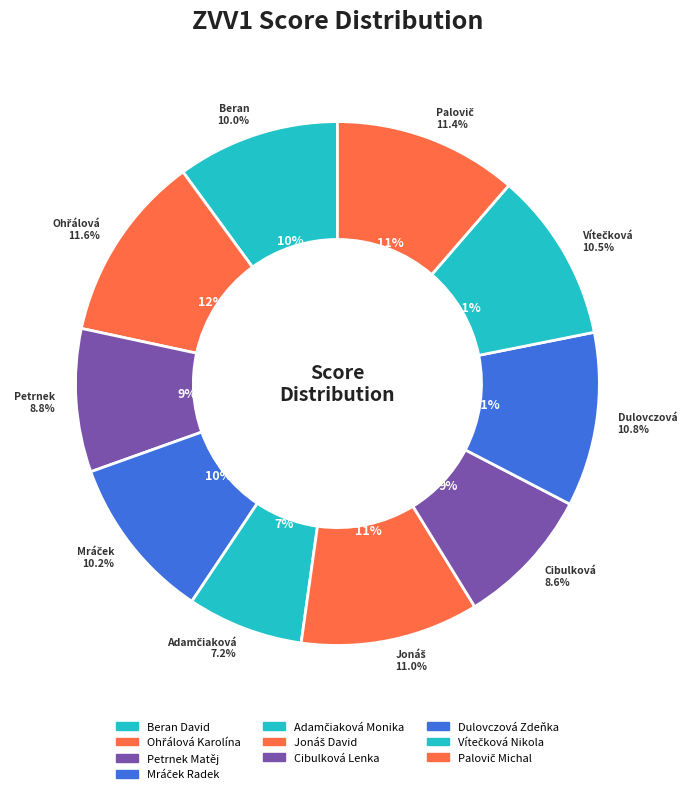

Do Petrnek Matěj and Palovič Michal together represent more than half of the pie?

No